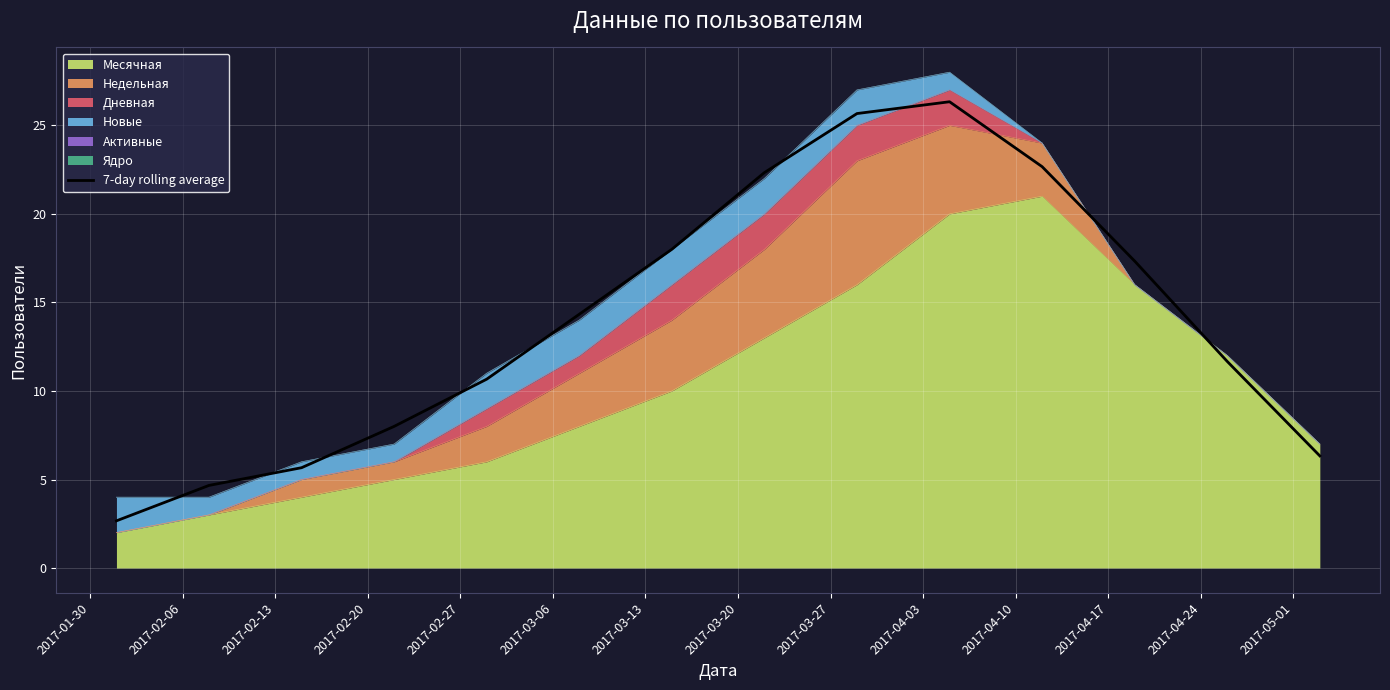

What is the change in value from 2017-02-27 to 2017-03-20?

+11.7